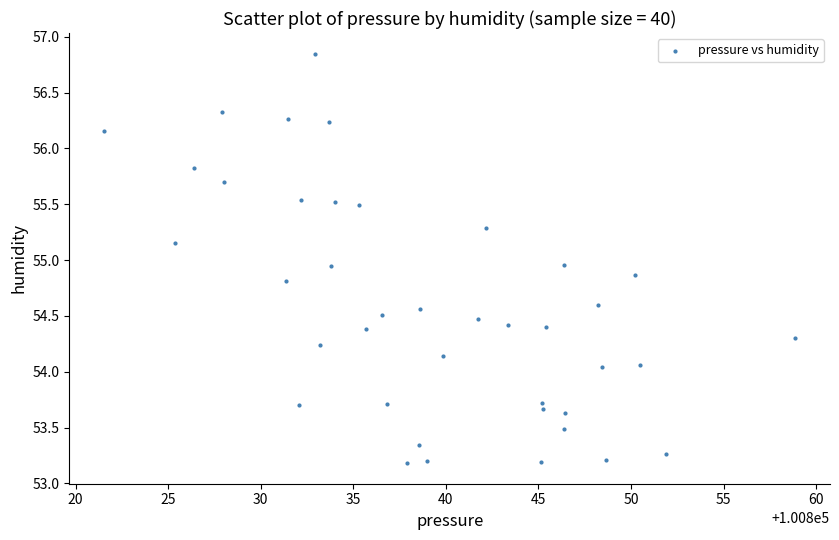

What is the range of Y values (max minus min)?

3.7